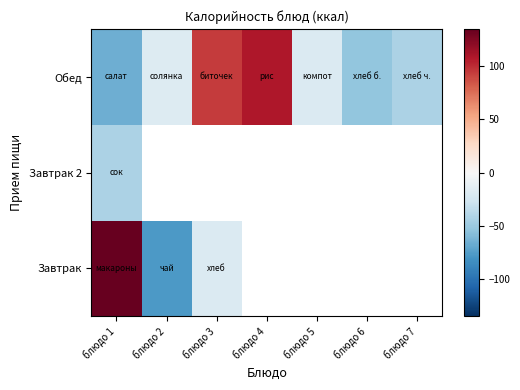

The chart shows a value of -10.8 at блюдо 2. True or false?

False